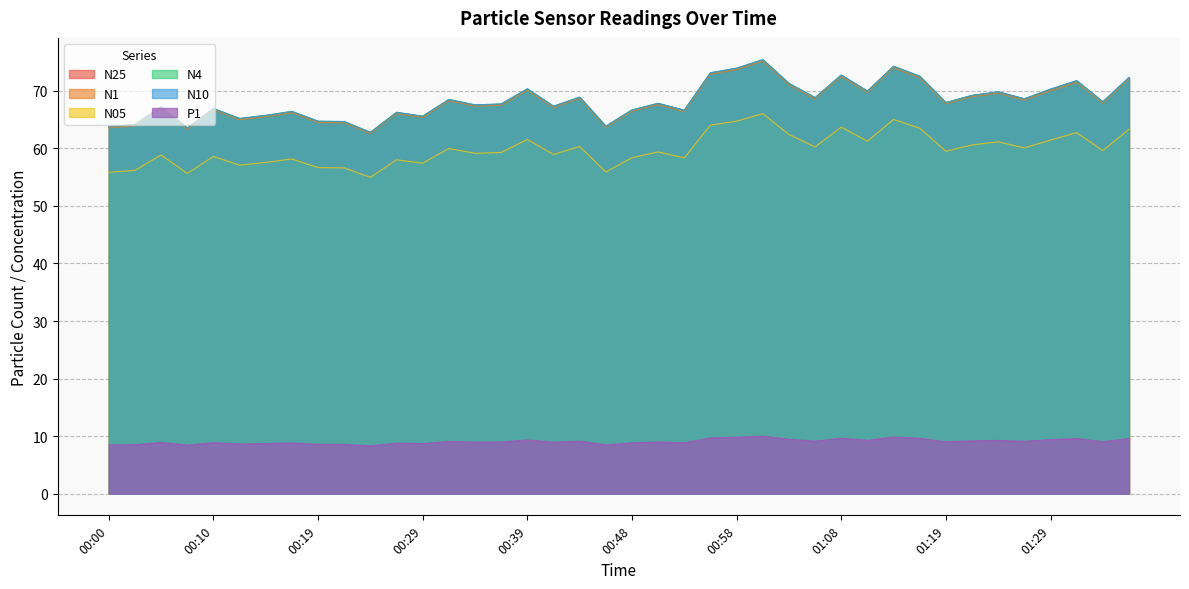

True or false: N4 and N25 intersect in this chart.

False